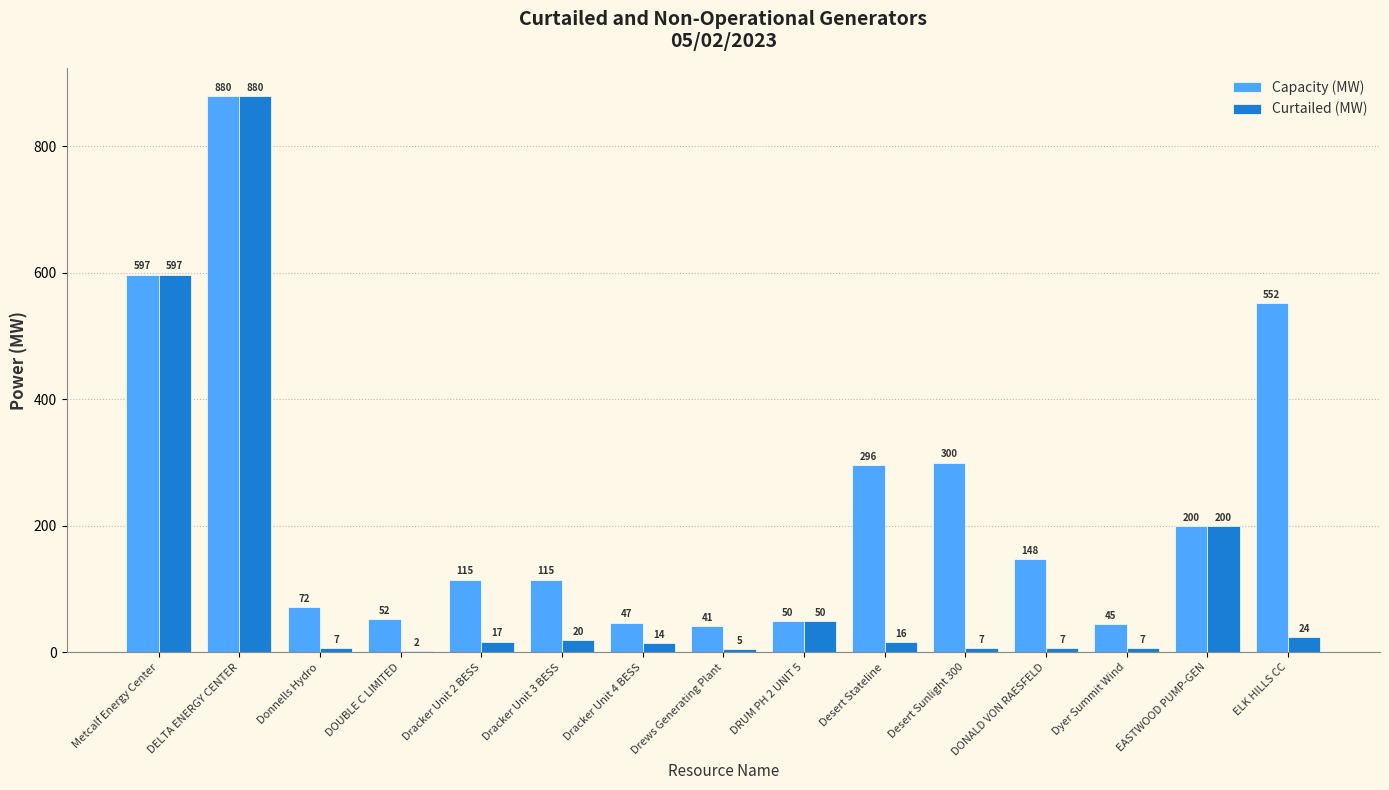

What is the approximate value of Curtailed (MW) at DONALD VON RAESFELD?

6.8